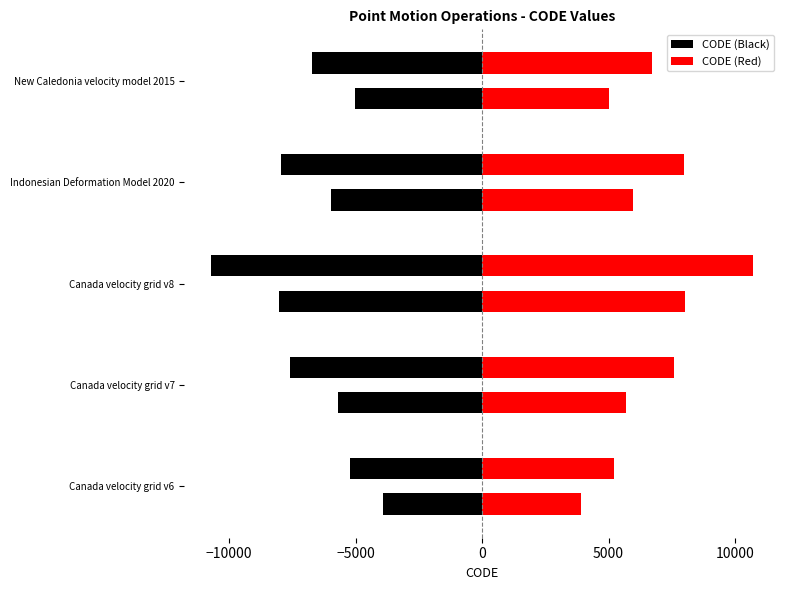

The CODE (Black) series shows -17500.6 at Canada velocity grid v8. True or false?

False